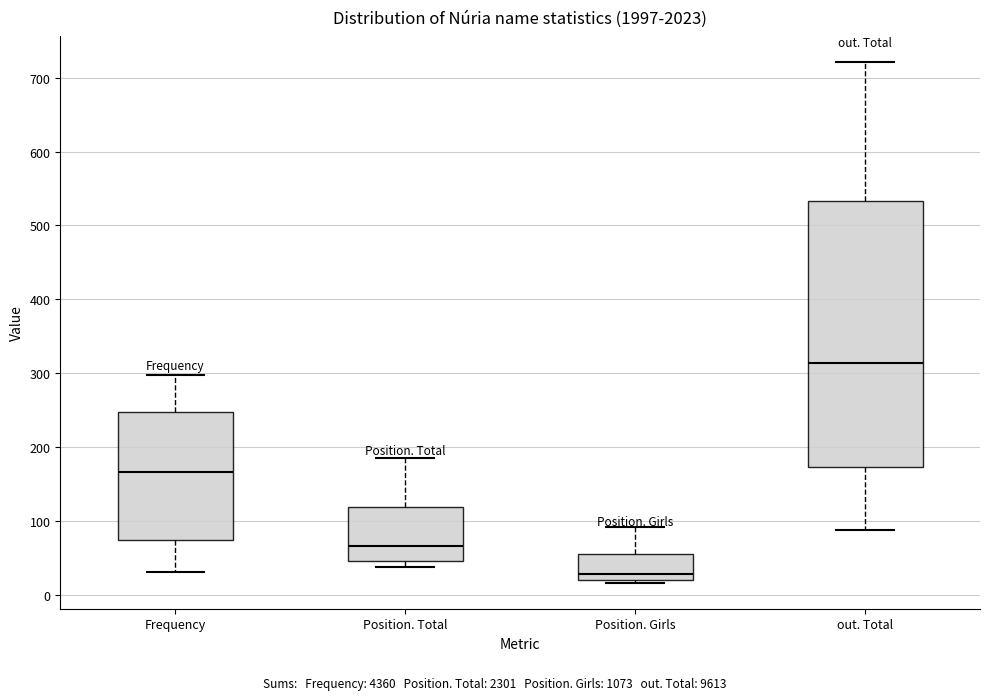

Comparing the boxes themselves (not the whiskers), which one is the tallest?

out. Total